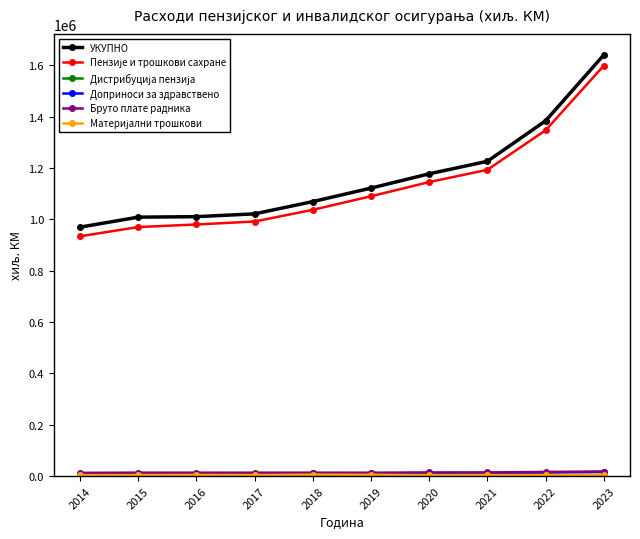

At which category is the sum across all series the highest?

2023